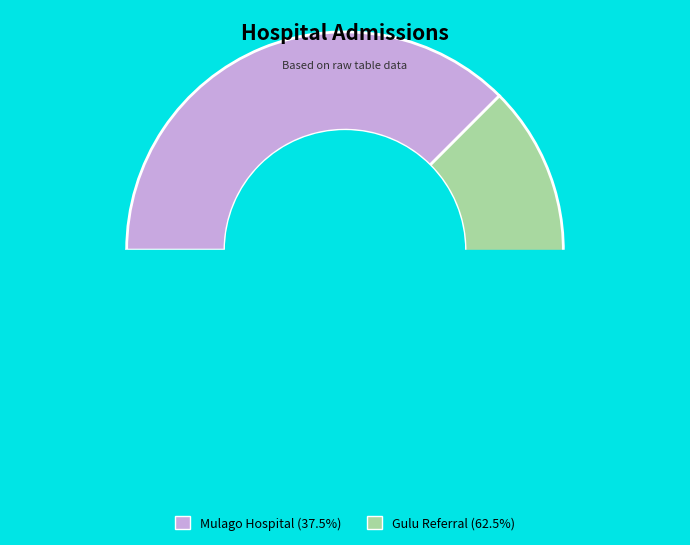

What percentage is NOT represented by Gulu Referral?

37.5%